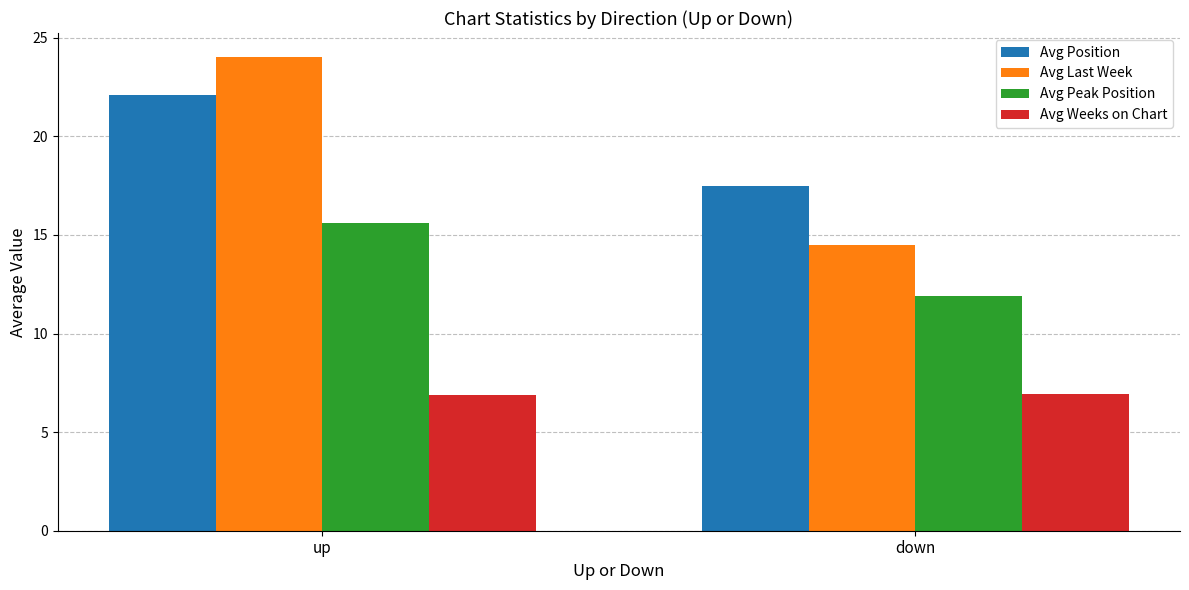

What position from the left is up?

1